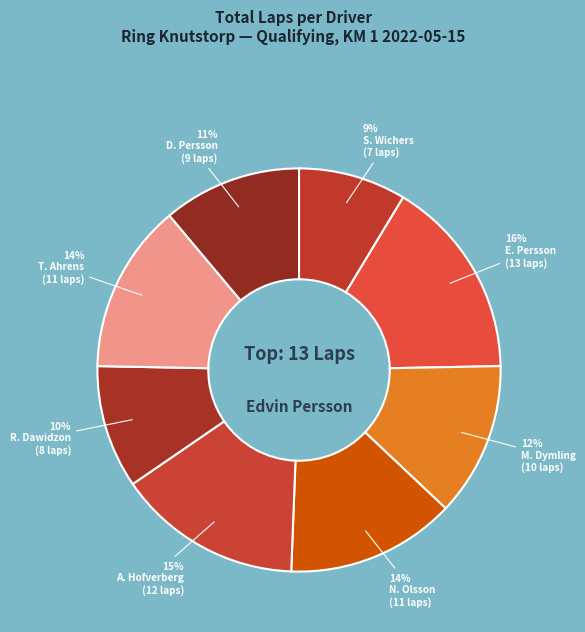

How many segments does this pie chart have?

8